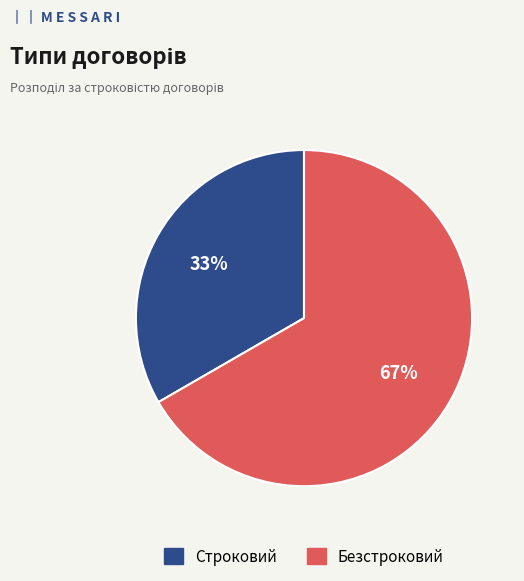

To the nearest percent, what portion does Строковий represent?

33%